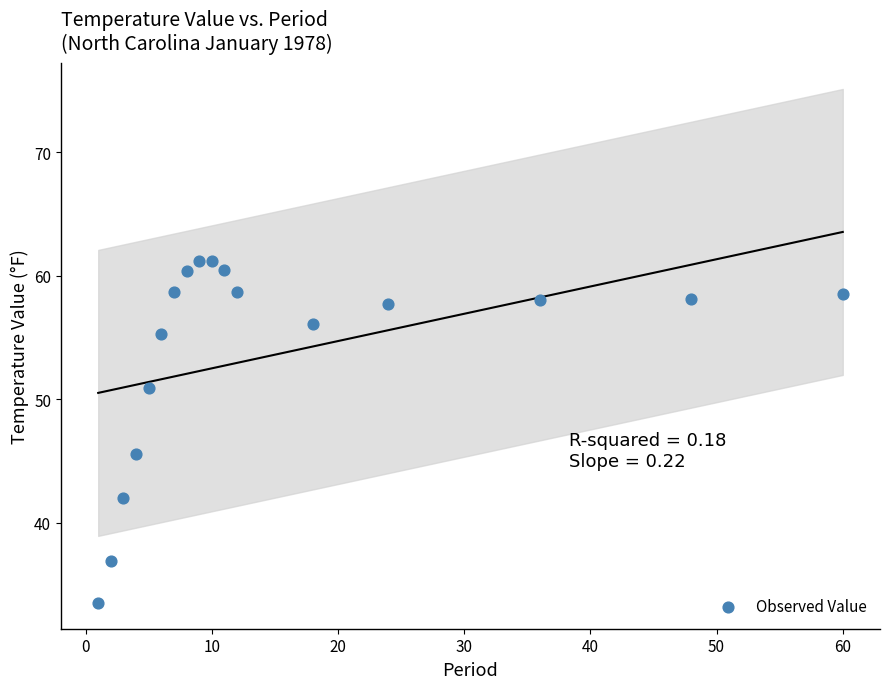

What is the range of X values (max minus min)?

59.0